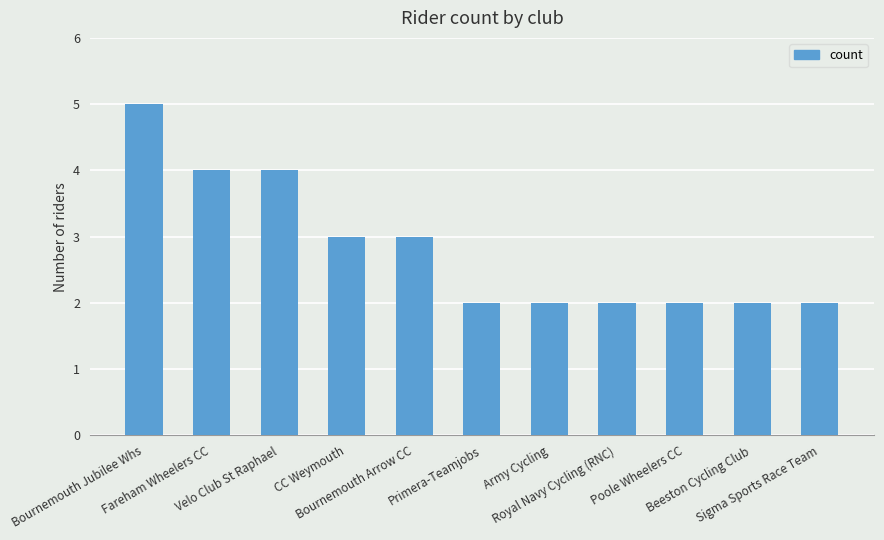

What is the label of the 8th bar from the right?

CC Weymouth